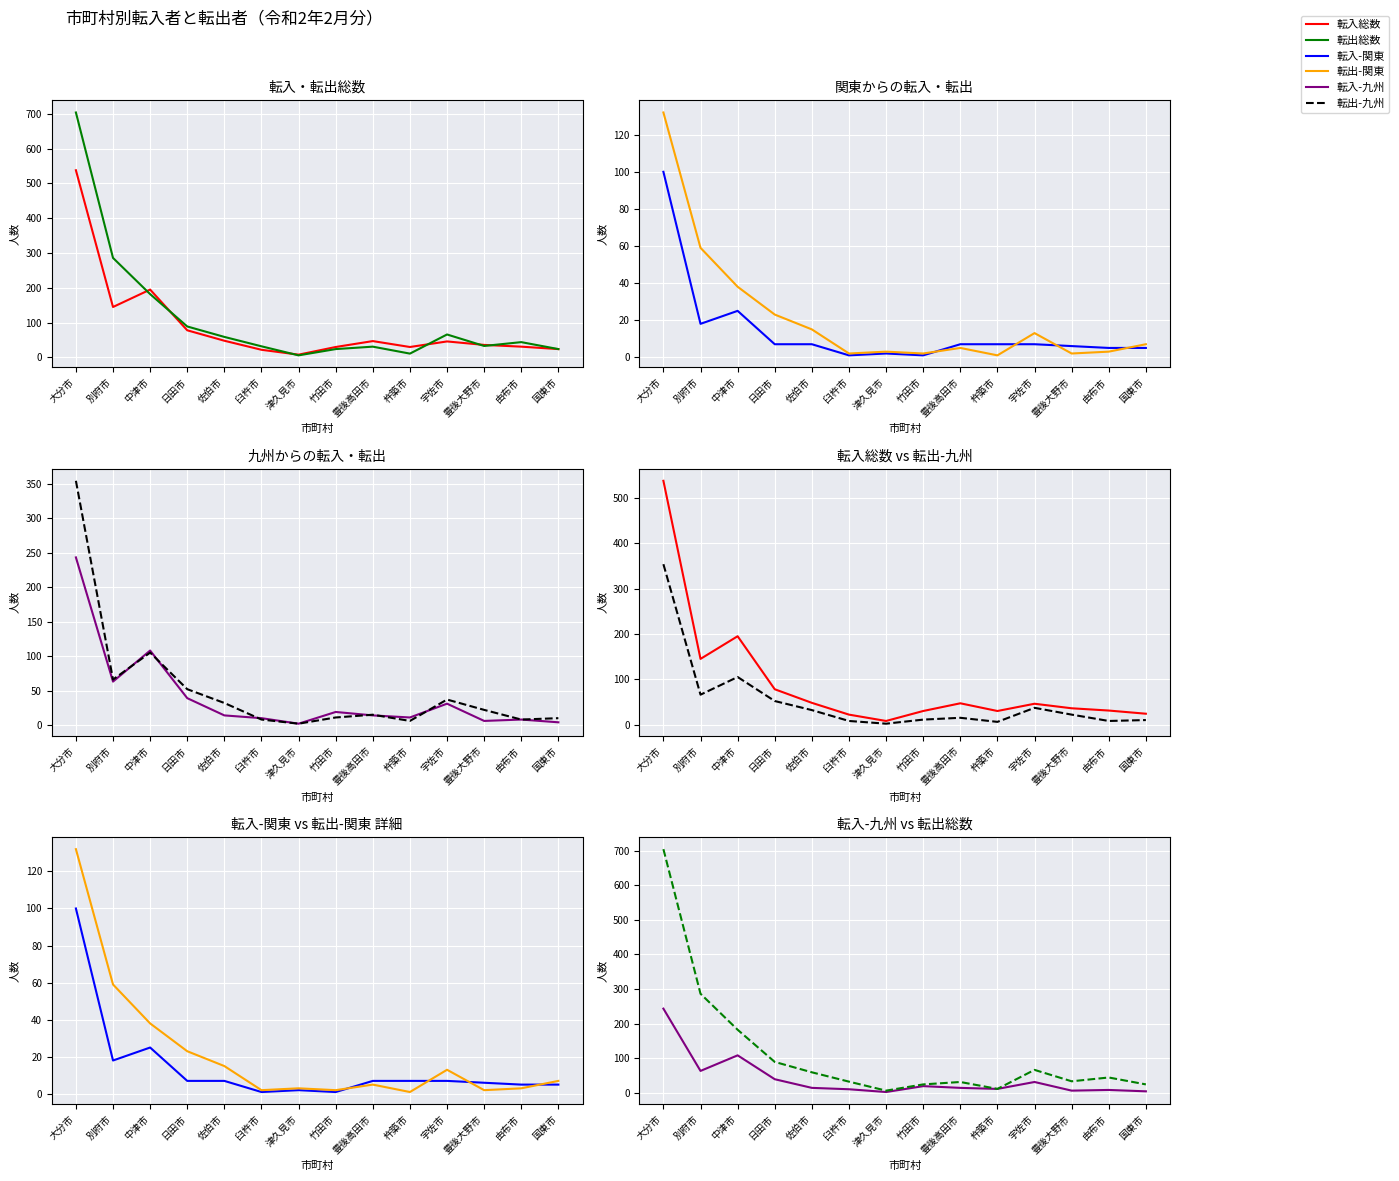

True or false: 転出-関東 has more than 2 points higher than both neighbors.

True